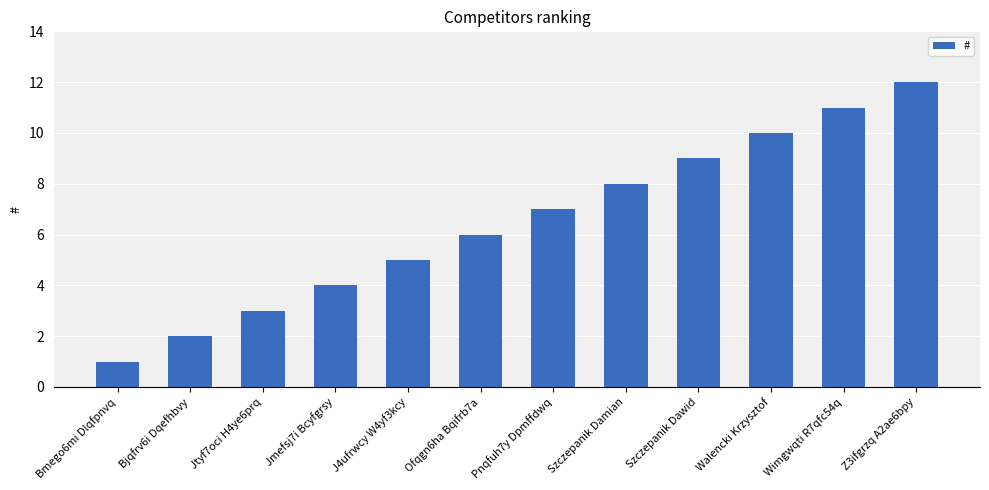

Which has a higher value, Walencki Krzysztof or Szczepanik Damian?

Walencki Krzysztof